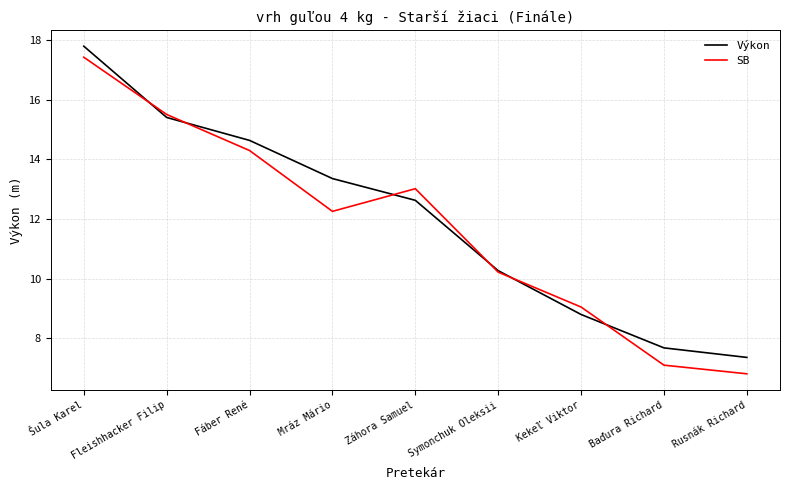

Which category has the lowest value across all series?

Rusnák Richard